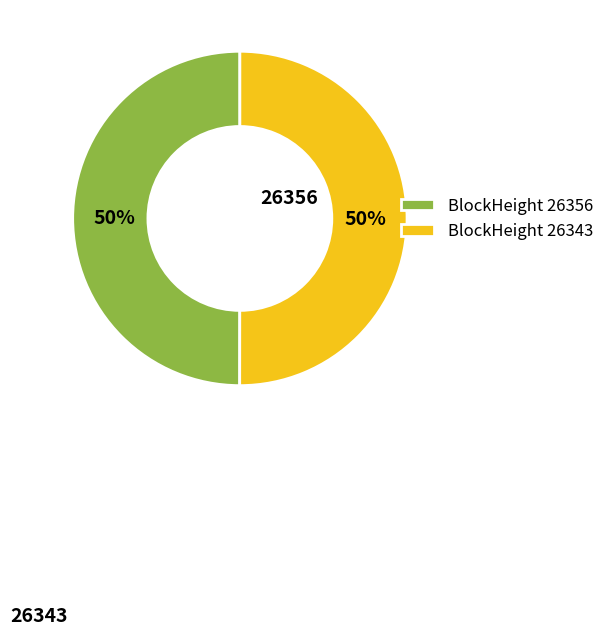

The BlockHeight 26343 slice represents 43% of the pie. True or false?

False